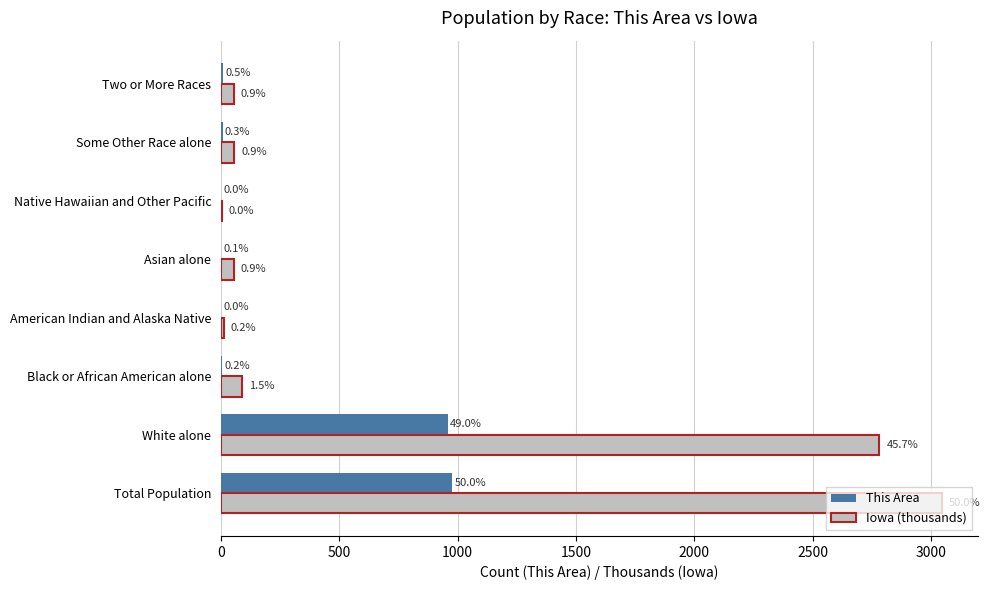

What are all the series names shown in the legend?

This Area, Iowa (thousands)